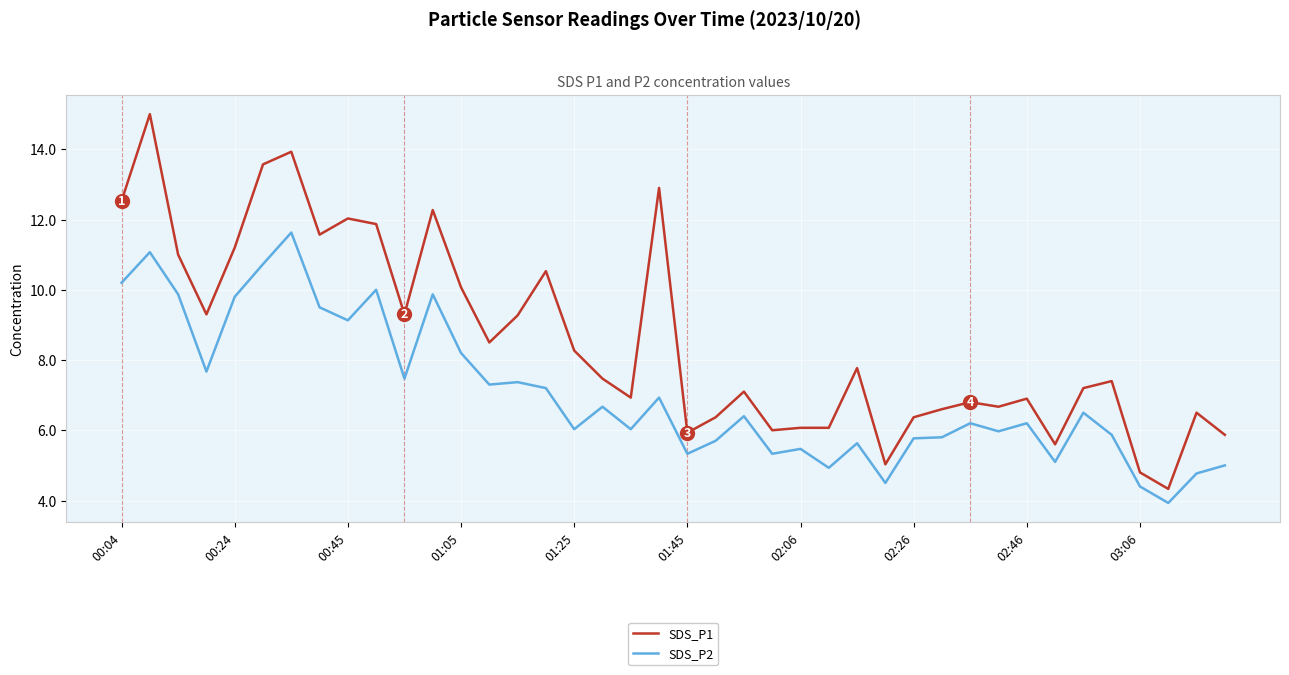

Which series has the widest spread of values?

SDS_P1